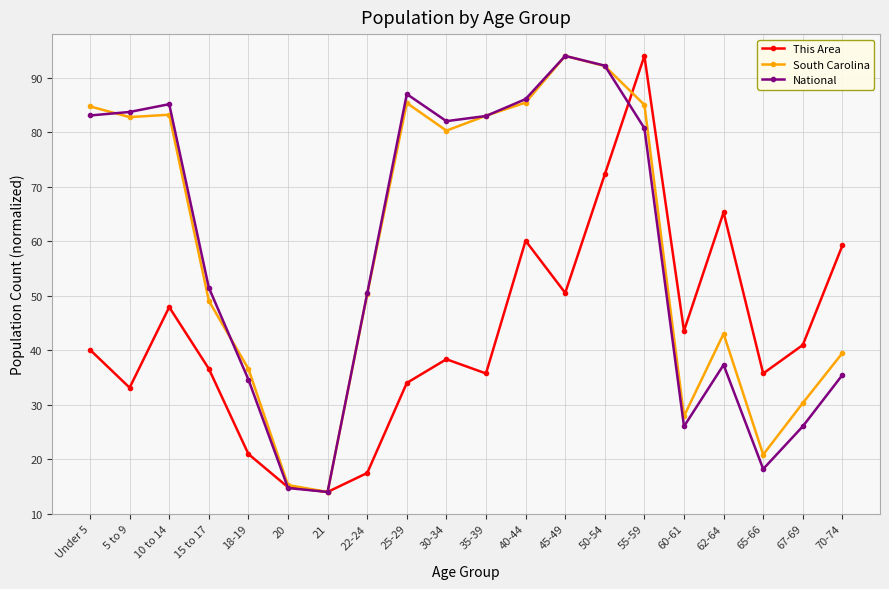

How many data points in South Carolina are less than 80?

10